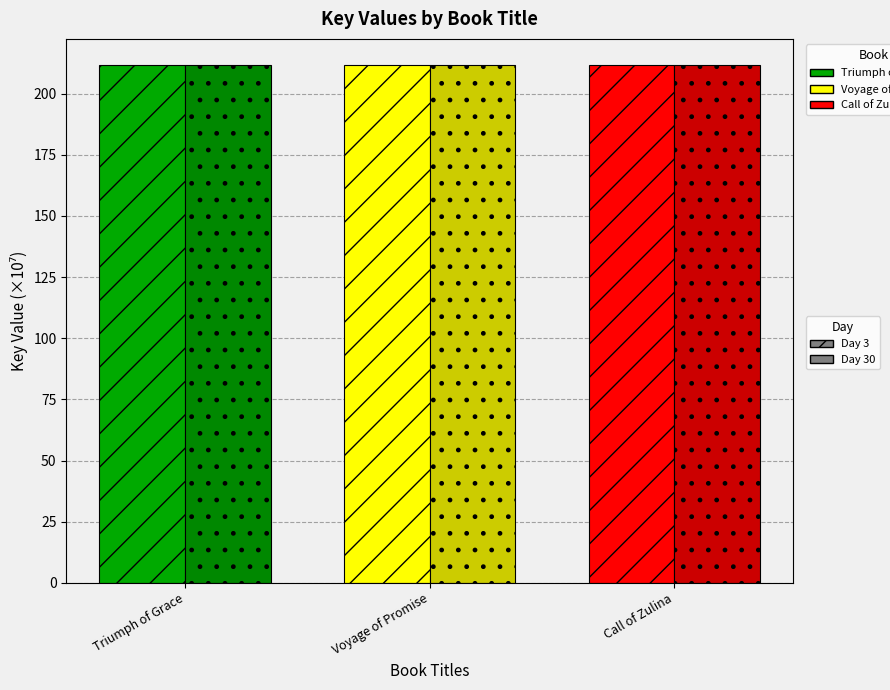

Is it true that Day 30 equals 345.7 at Triumph of Grace?

False